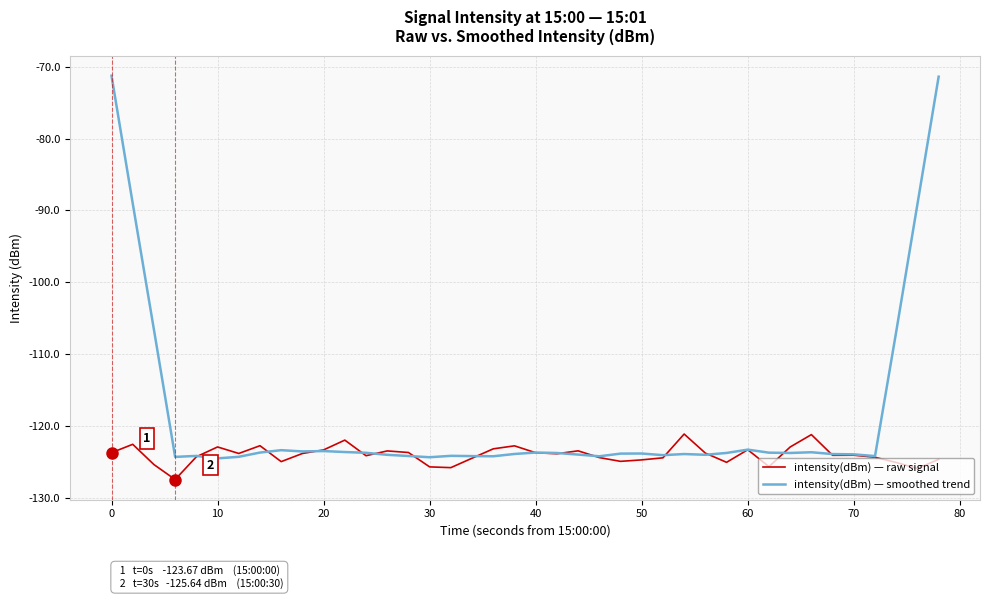

What is the smallest value displayed?

-127.4